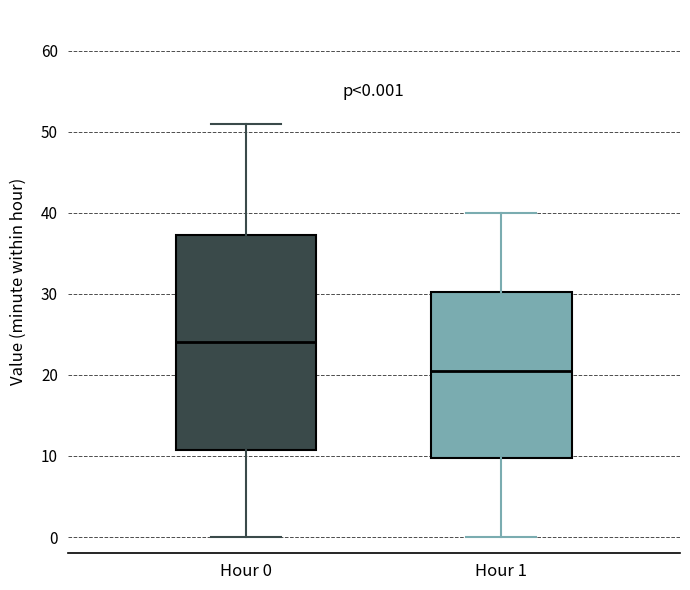

Comparing the boxes themselves (not the whiskers), which one is the tallest?

Hour 0